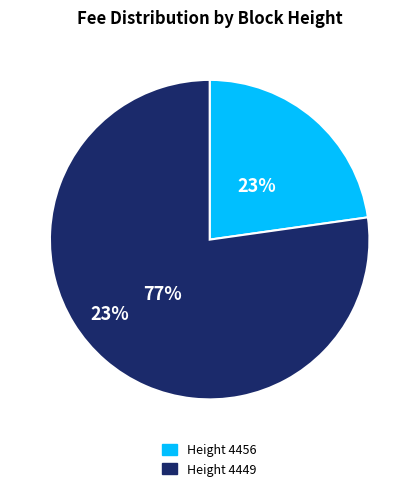

How many segments does this pie chart have?

2